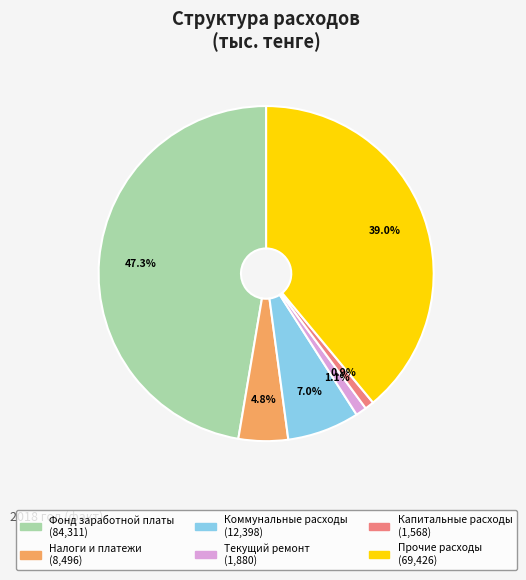

To the nearest percent, what is the difference between the largest and smallest slice percentages?

46%